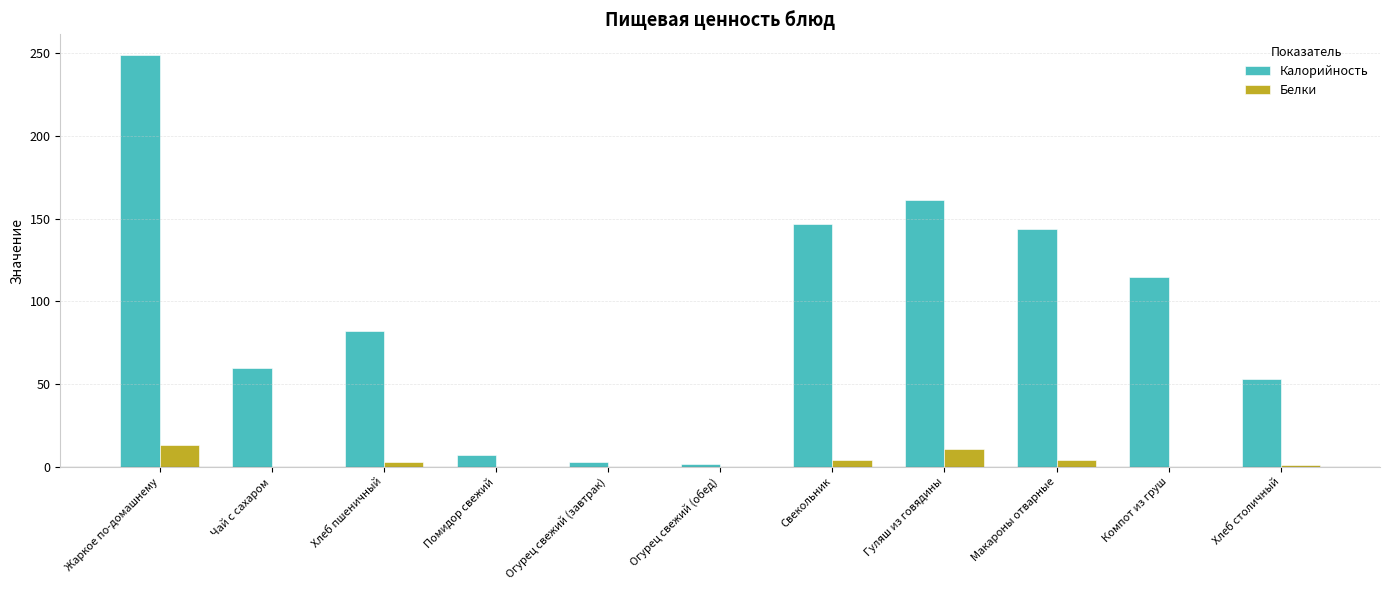

What is the greatest value displayed?

249